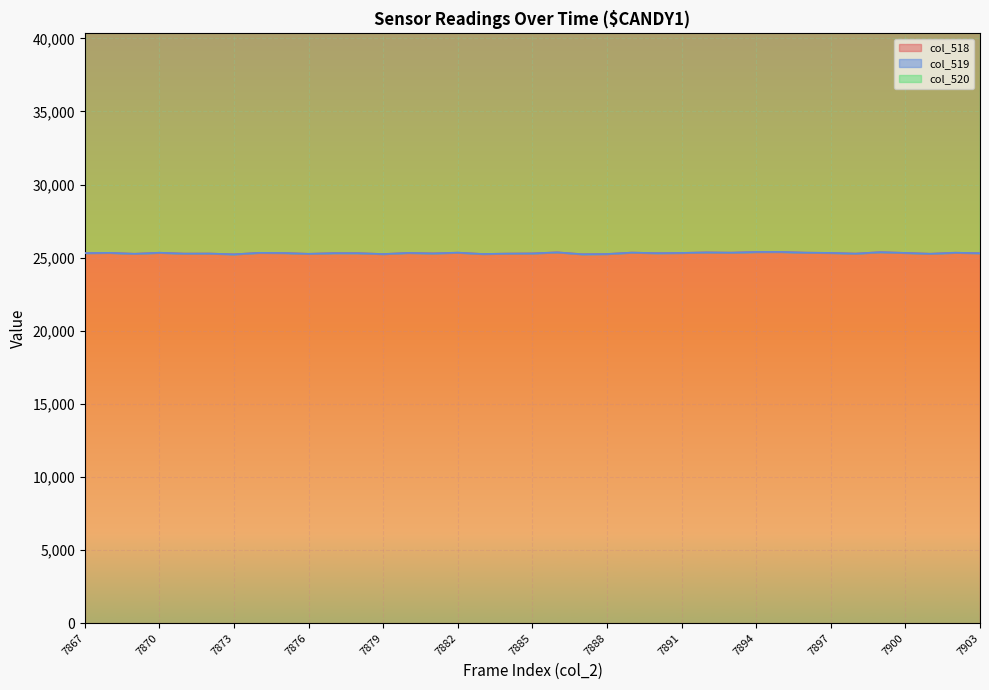

True or false: col_520 and col_518 intersect in this chart.

False